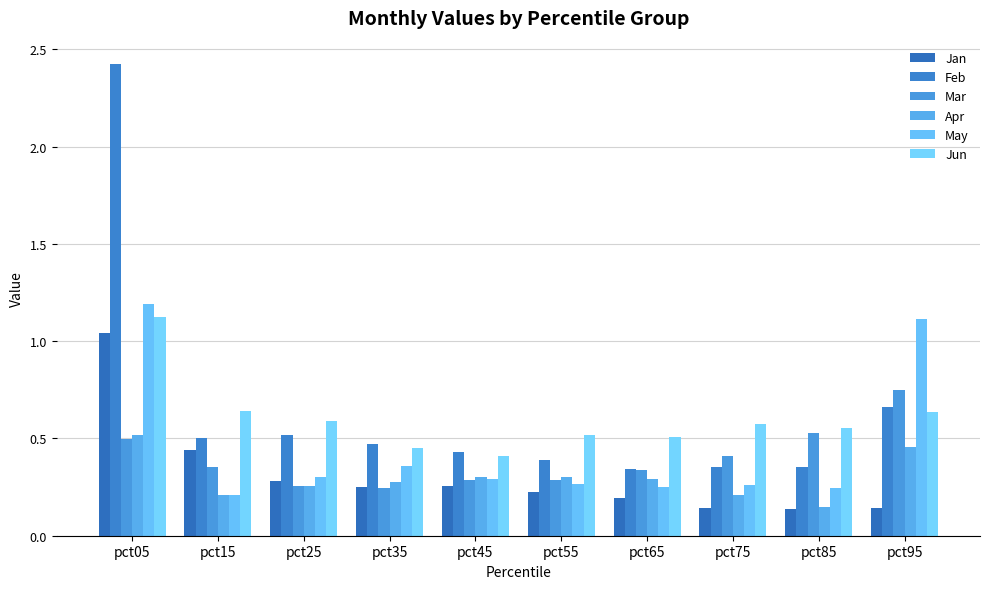

What is the difference between the maximum and second lowest values in the Jun series?

0.7